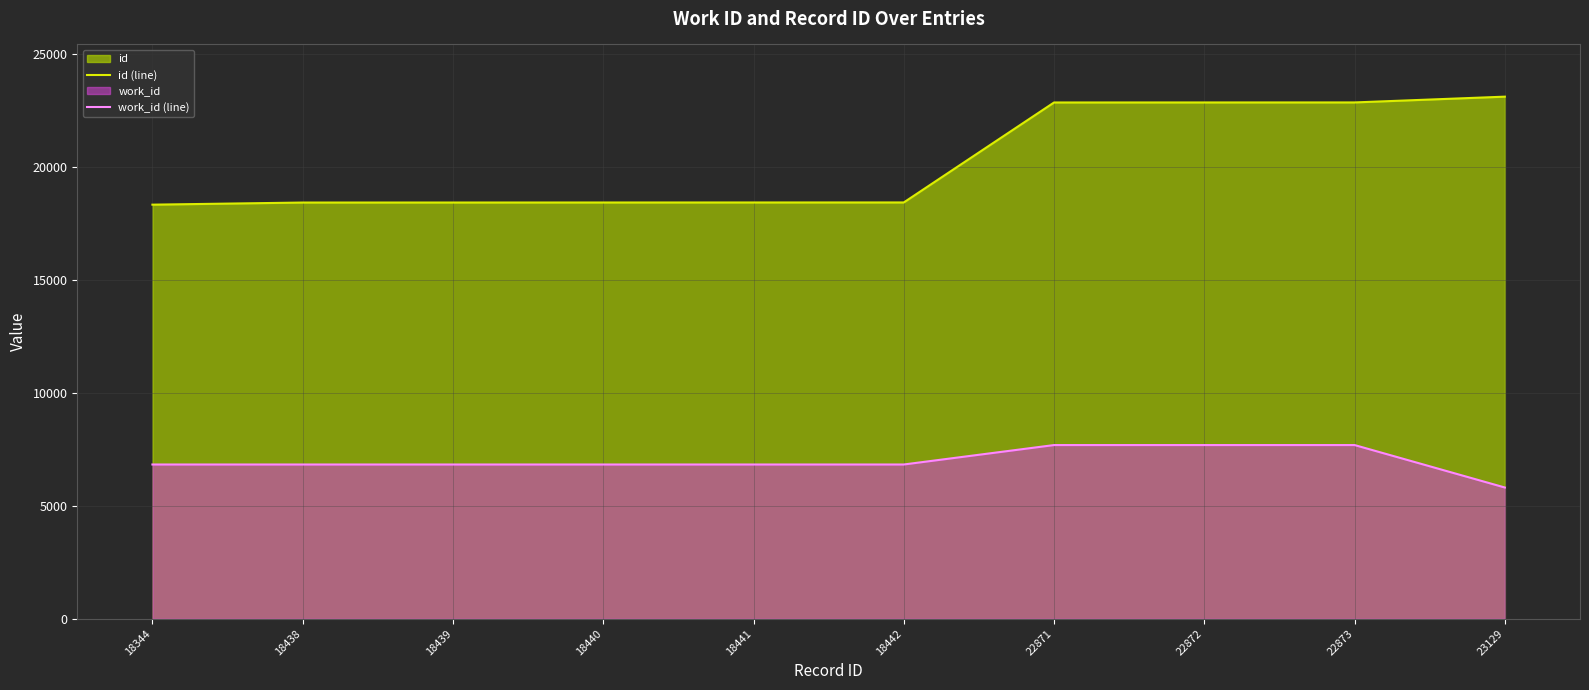

How many lines are shown in the chart?

2